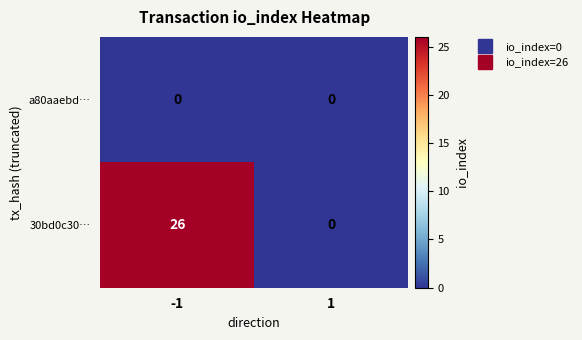

At how many categories does at least one series exceed 21?

1